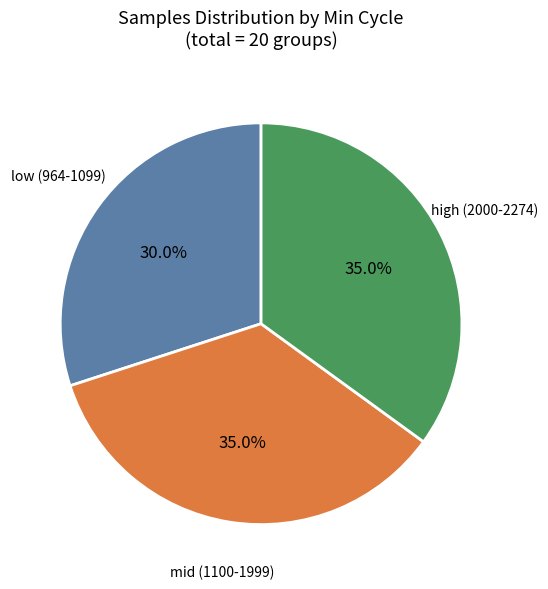

Is there a majority slice in this chart?

No